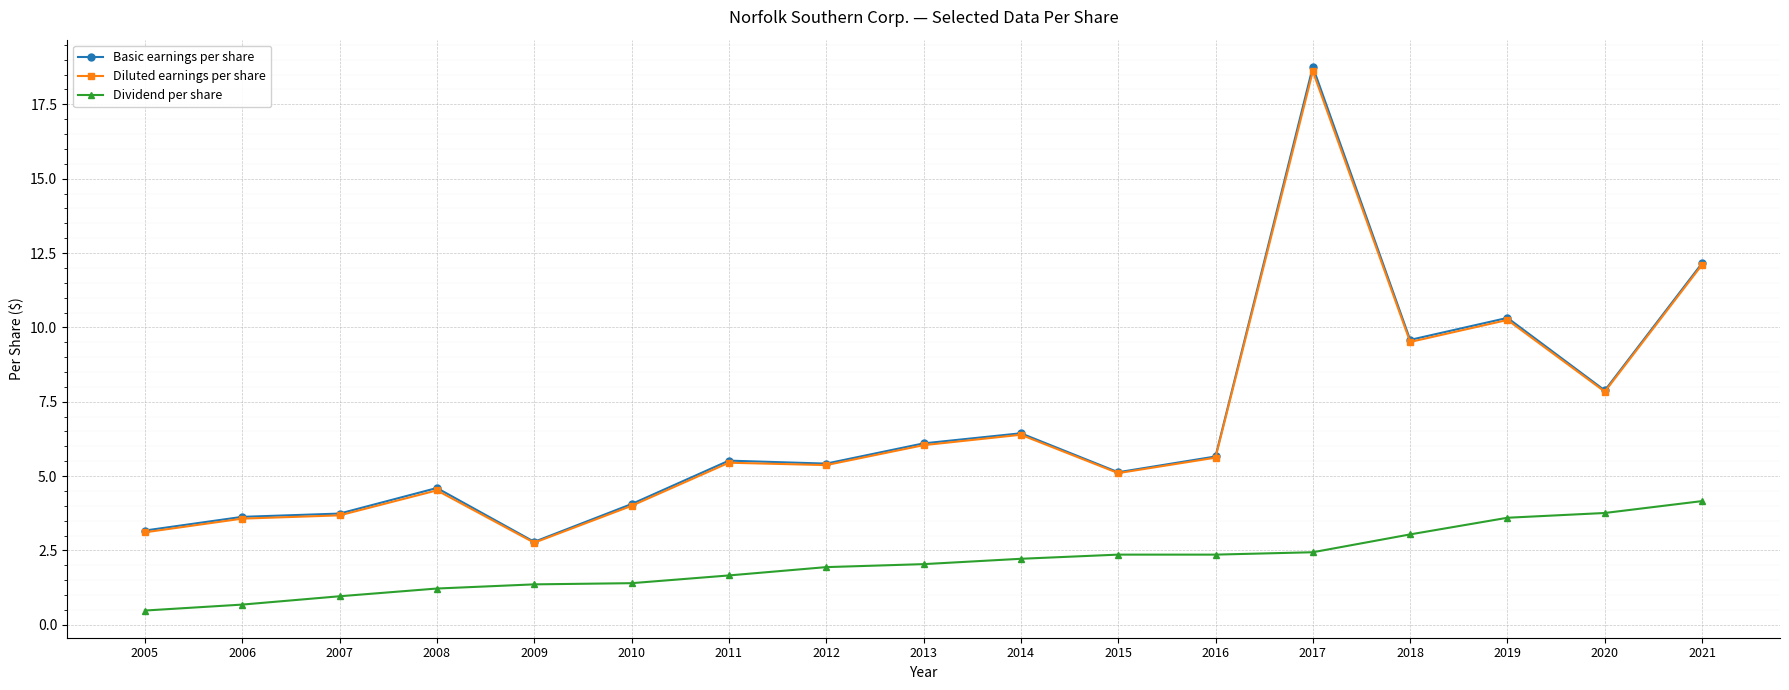

What is the spread (max minus min) of values at 2018?

6.5